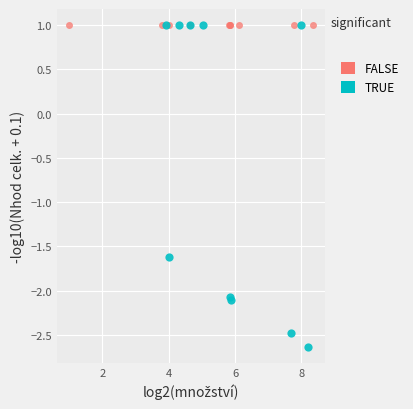

Which series contains the lowest Y value?

TRUE